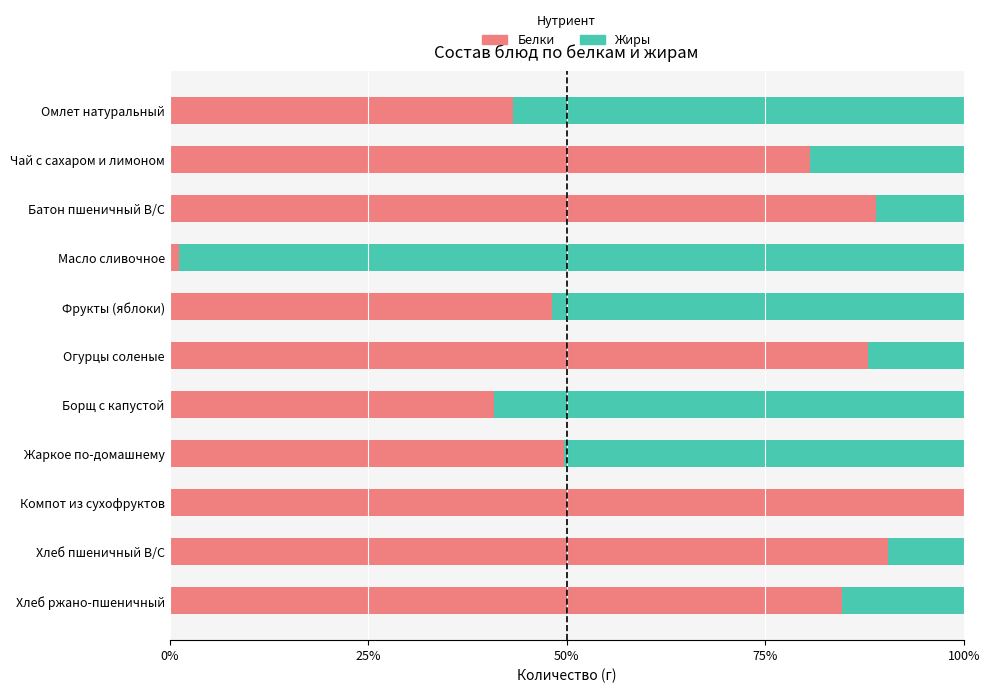

What is the total value across all series at Чай с сахаром и лимоном?

100.0